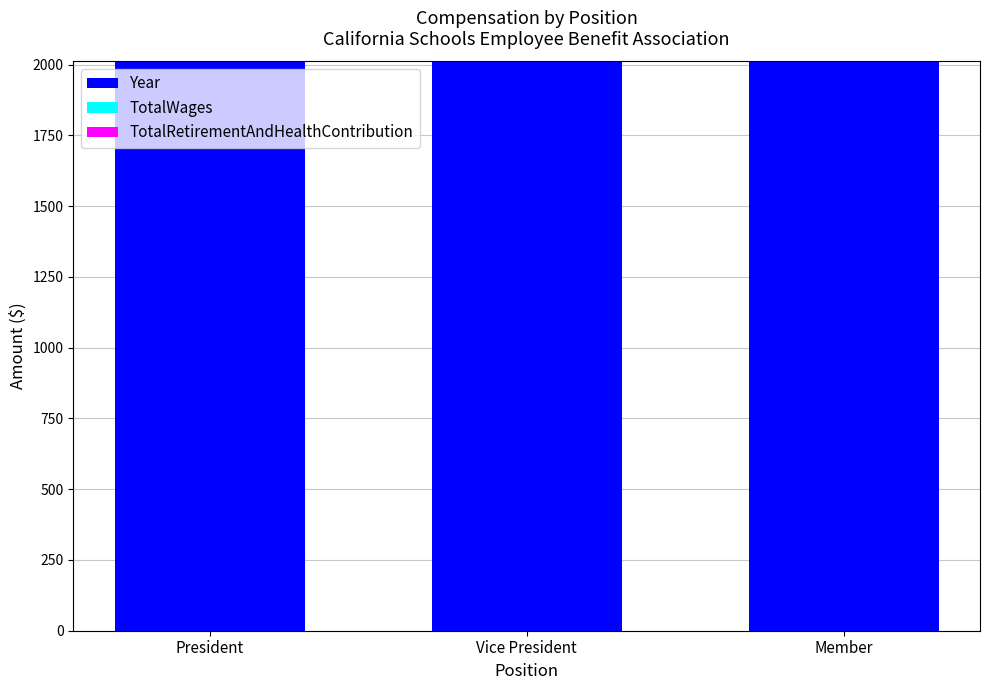

Reading left to right, what are all the values shown in this chart?

Year: President=2011	Vice President=2011	Member=2011
TotalWages: President=0	Vice President=0	Member=0
TotalRetirementAndHealthContribution: President=0	Vice President=0	Member=0